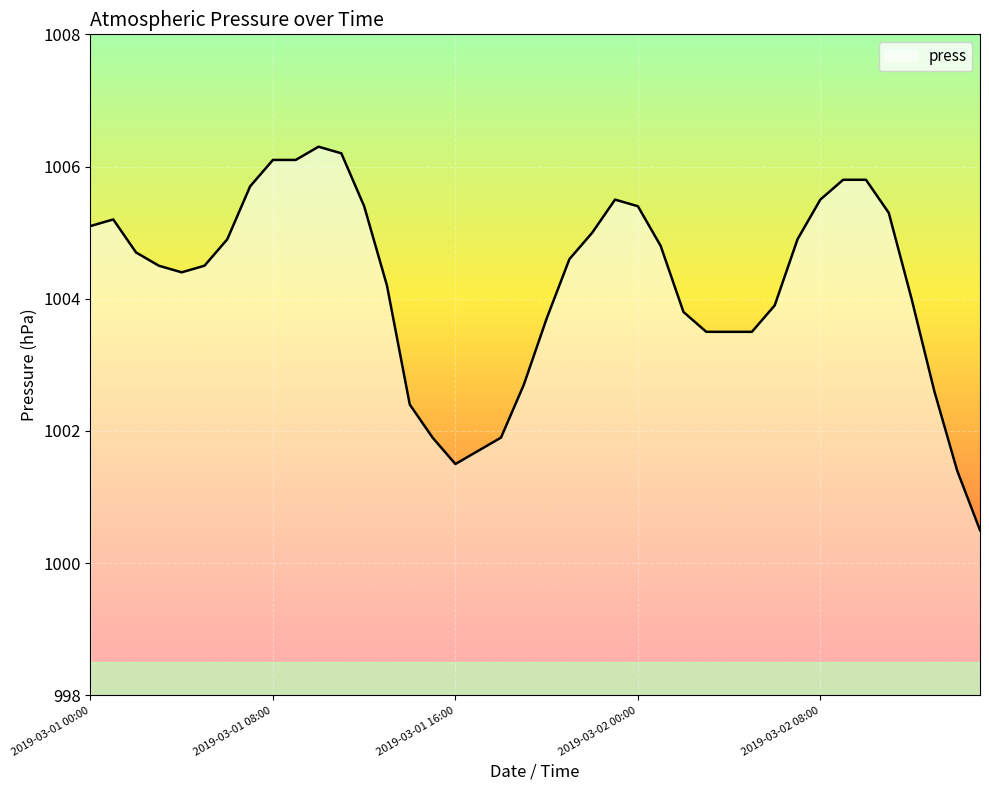

What is the smallest value displayed?

1000.5